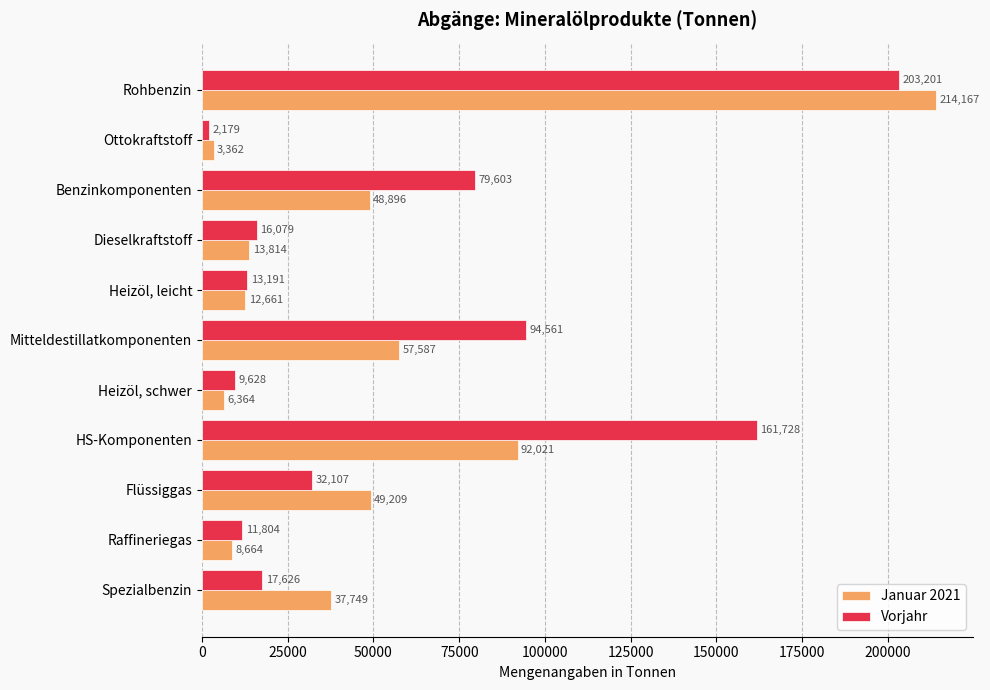

Is it true that Vorjahr equals 23772 at Mitteldestillatkomponenten?

False